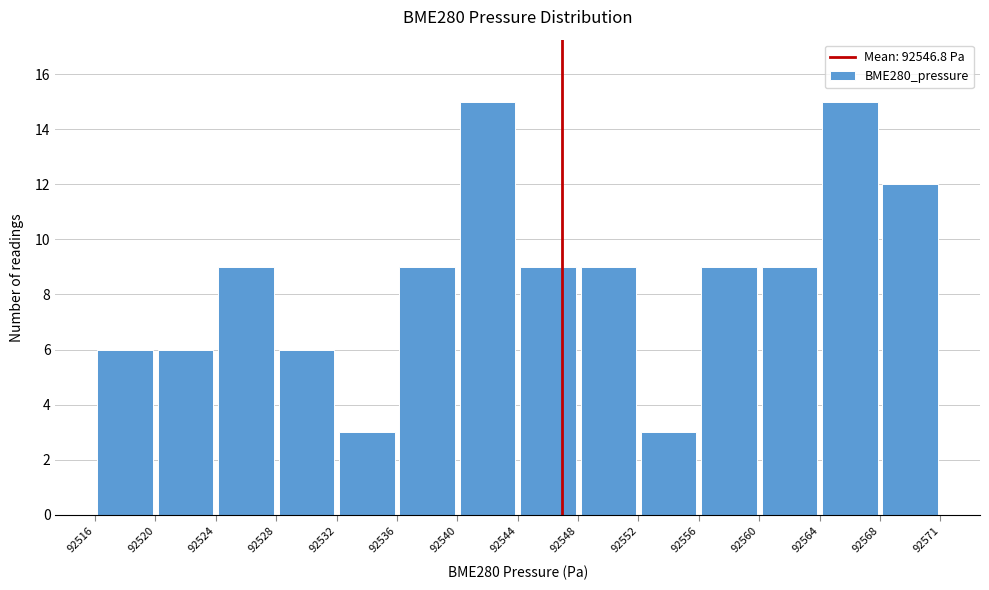

Reading left to right, transcribe this chart: for each bar, give the range it covers on the x-axis and its height. The values are not printed on the chart, so give them approximately, as read against the axis.

92516 to 92520: 6
92520 to 92524: 6
92524 to 92528: 9
92528 to 92532: 6
92532 to 92536: 3
92536 to 92540: 9
92540 to 92544: 15
92544 to 92548: 9
92548 to 92552: 9
92552 to 92556: 3
92556 to 92560: 9
92560 to 92564: 9
92564 to 92568: 15
92568 to 92571: 12